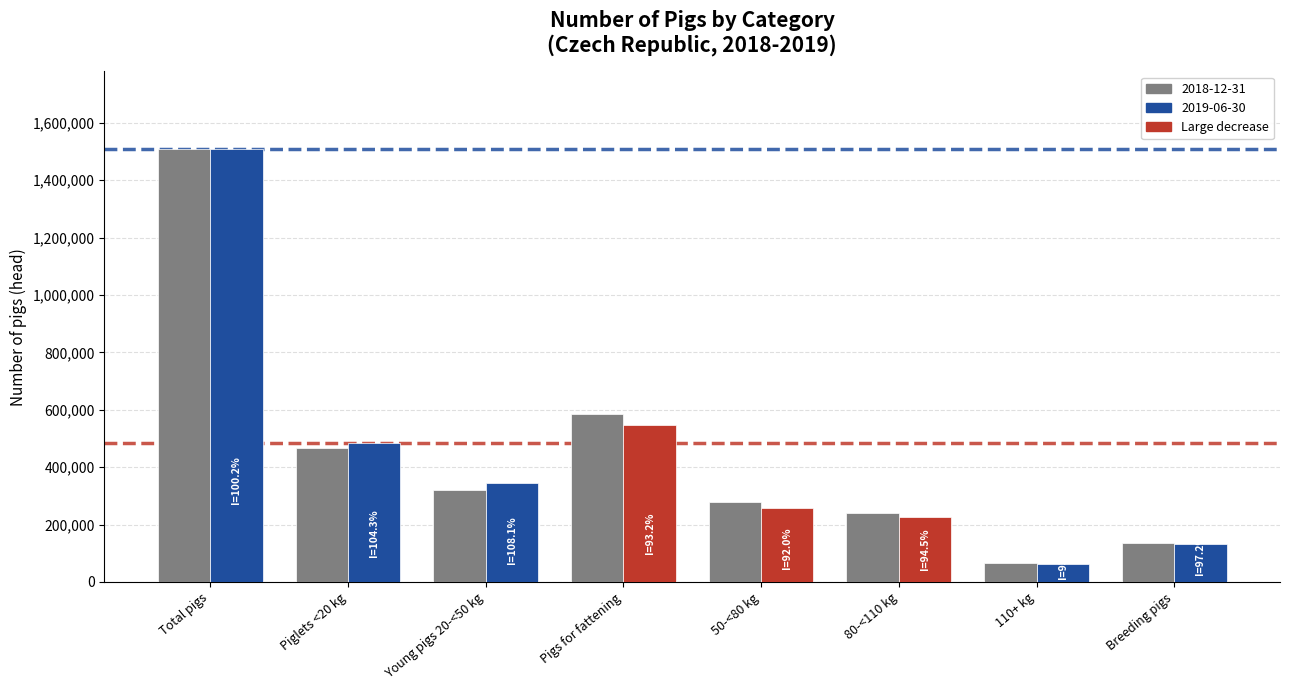

Which category has the lowest value in the 2018-12-31 series?

110+ kg